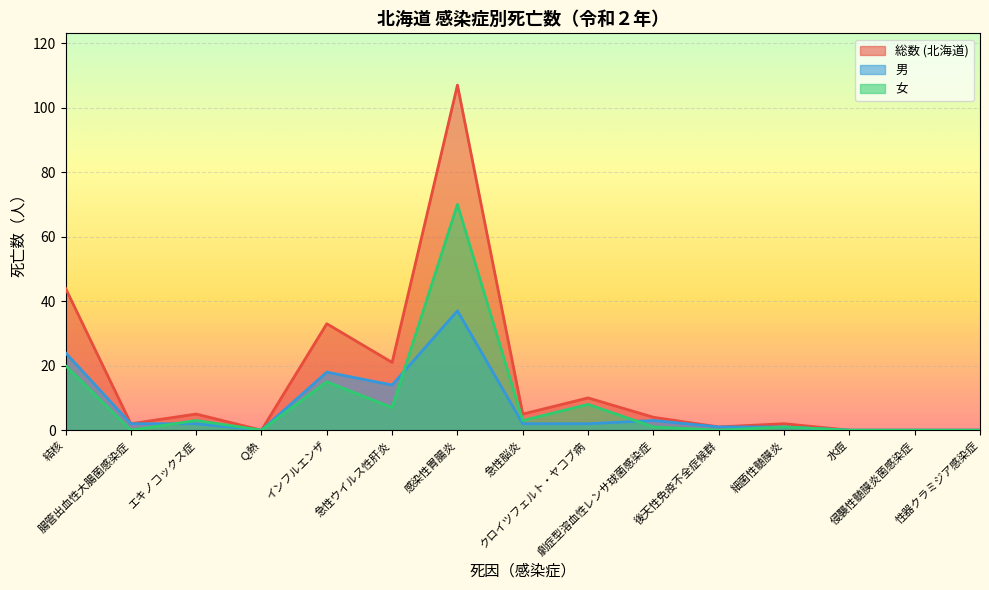

How many lines are shown in the chart?

3